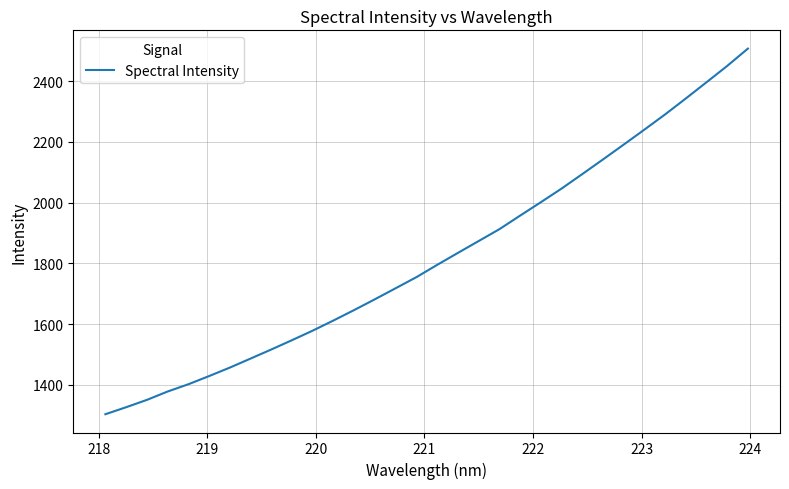

What is the maximum value shown in the chart?

2507.0